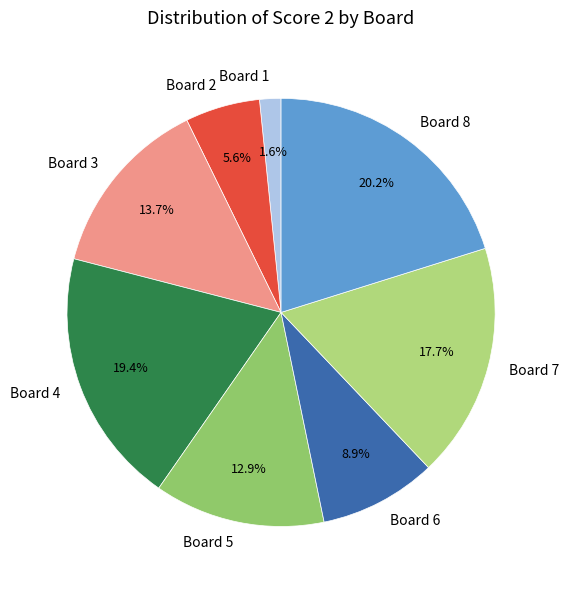

How many segments does this pie chart have?

8